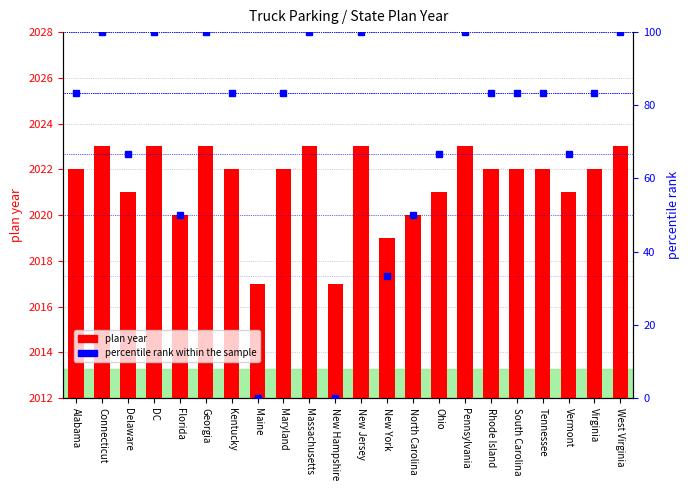

At which category is the sum across all series the highest?

Connecticut